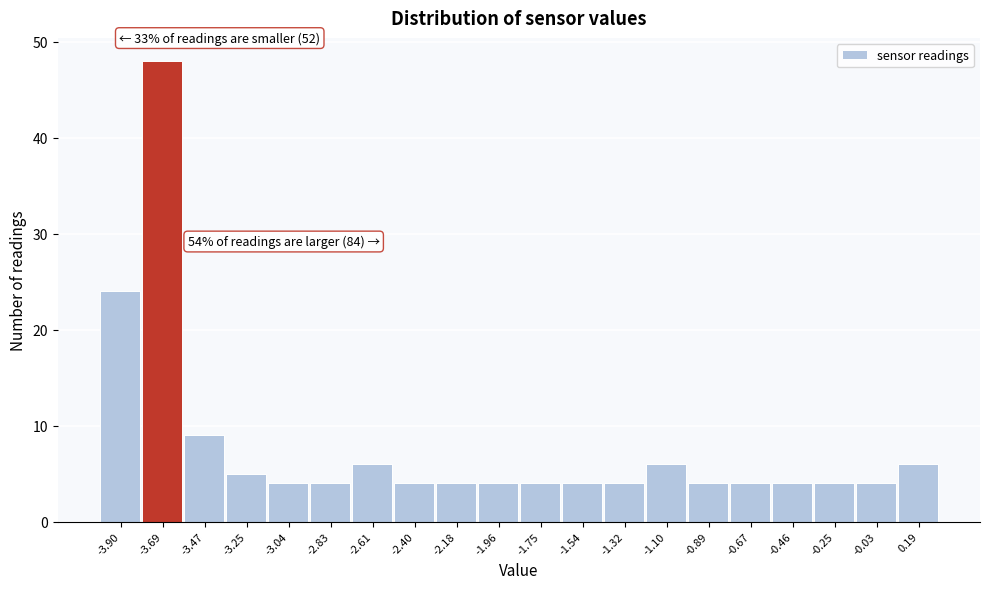

Reading left to right, transcribe all the data shown in this chart.

-3.90=24	-3.69=48	-3.47=9	-3.25=5	-3.04=4	-2.83=4	-2.61=6	-2.40=4	-2.18=4	-1.96=4	-1.75=4	-1.54=4	-1.32=4	-1.10=6	-0.89=4	-0.67=4	-0.46=4	-0.25=4	-0.03=4	0.19=6